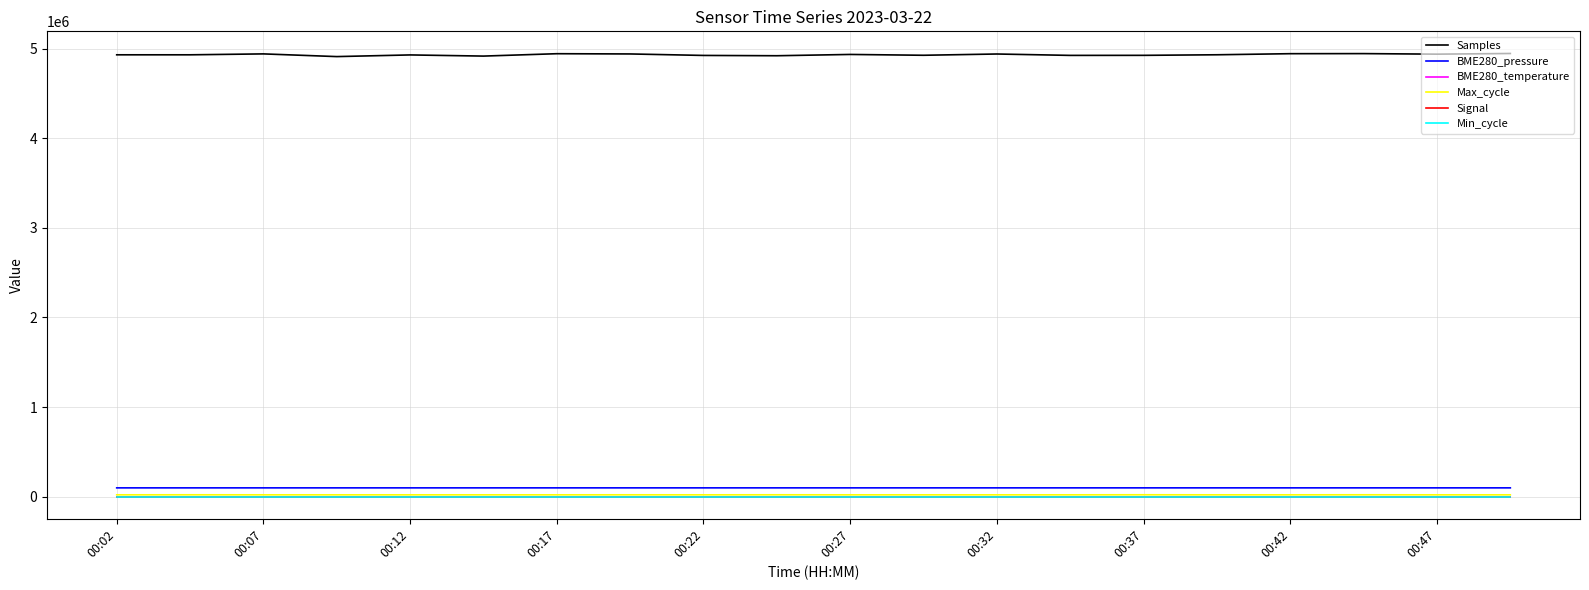

What is the difference between the second highest and second lowest values in the Max_cycle series?

512.0